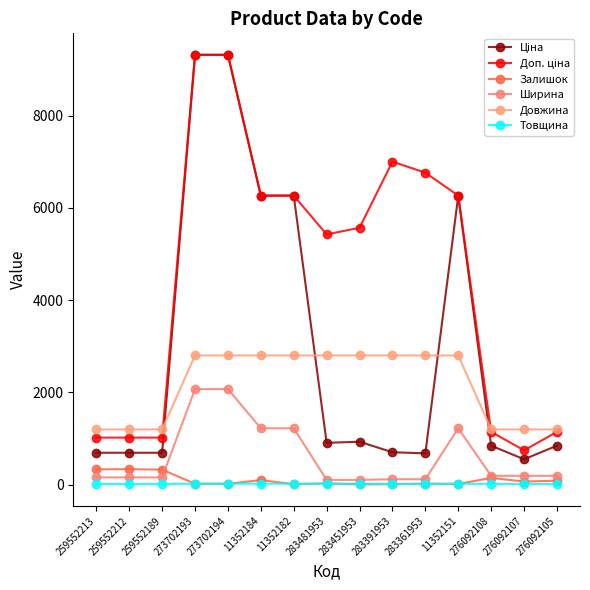

At which category does the chart reach its peak across all series?

273702193